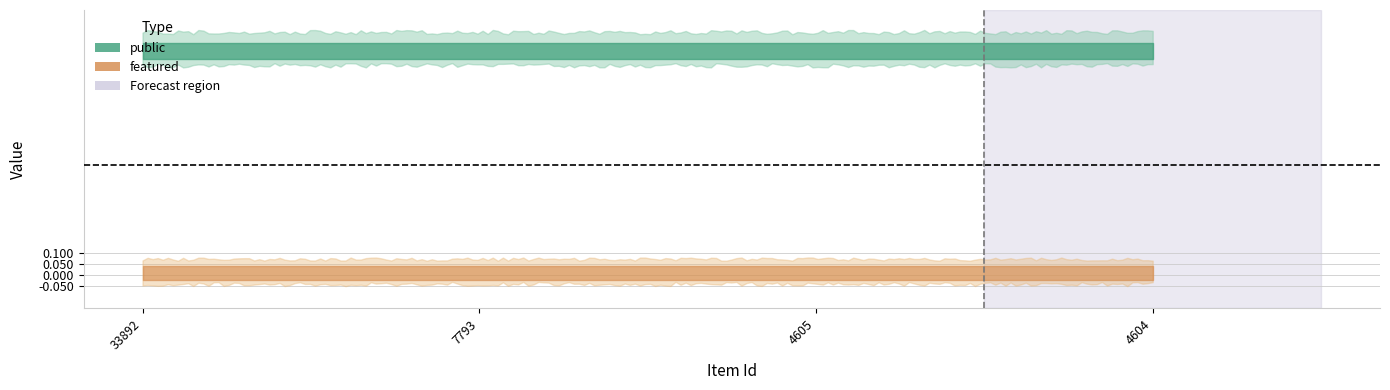

What is the difference between the highest and lowest values at 4605?

1